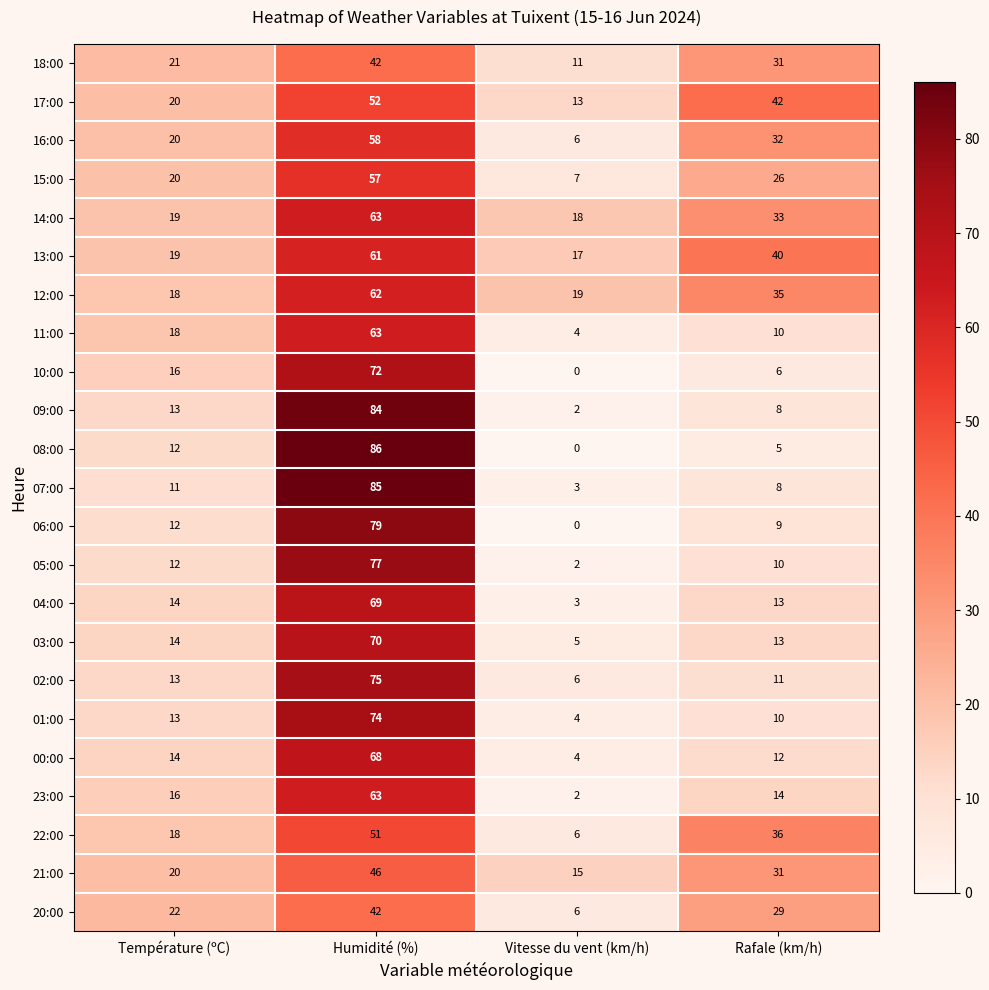

Which category has the lowest value in the 15:00 series?

Vitesse du vent (km/h)